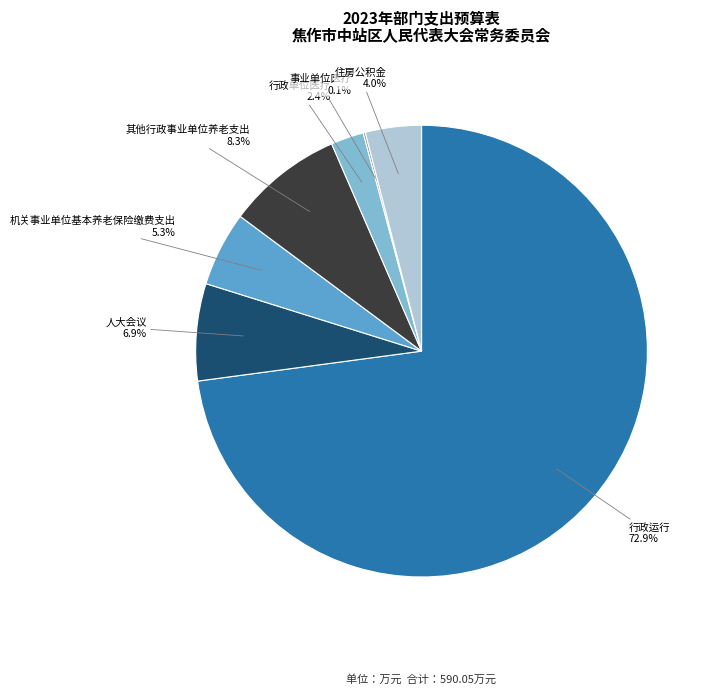

What is the majority slice?

行政运行